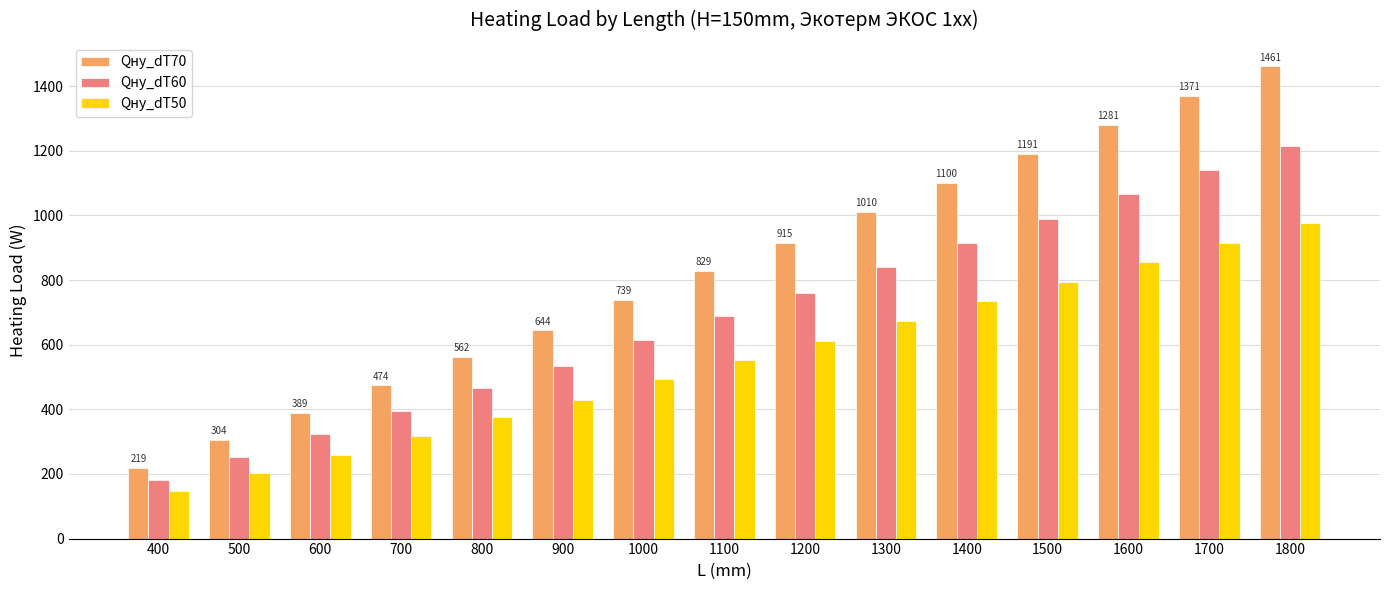

Is it true that Qну_dT60 equals 1065 at 1600?

True